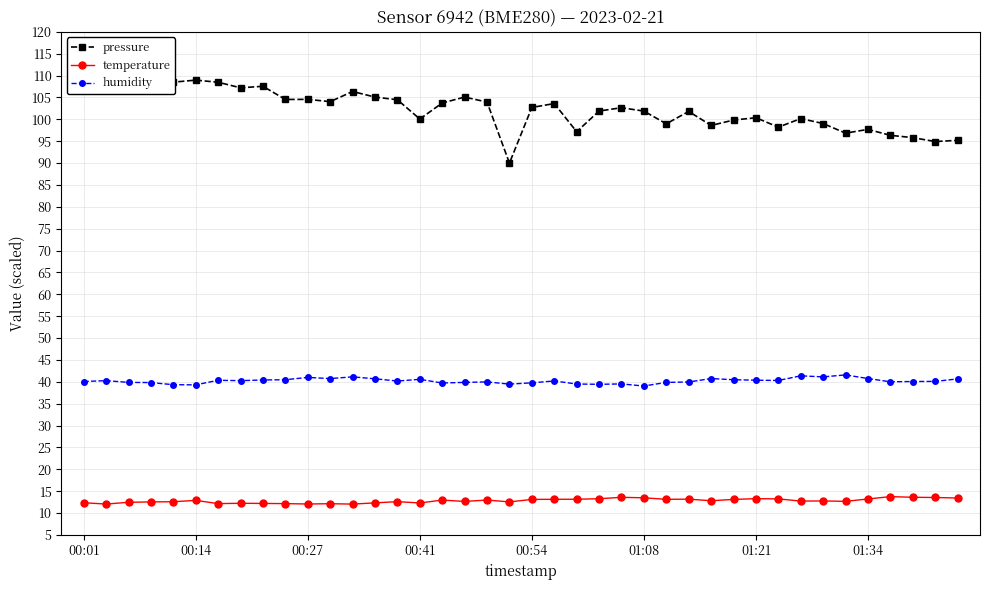

True or false: temperature has more than 0 interior local peaks.

True